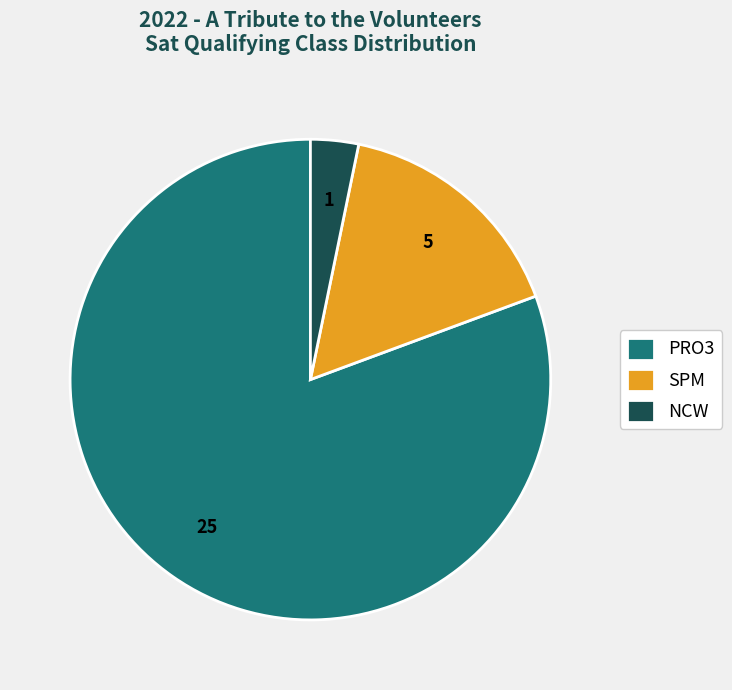

How many slices are in this pie chart?

3